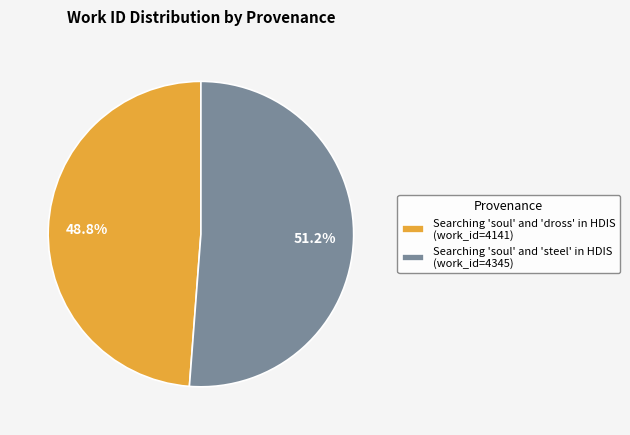

Do Searching 'soul' and 'steel' in HDIS and Searching 'soul' and 'dross' in HDIS together represent more than half of the pie?

Yes